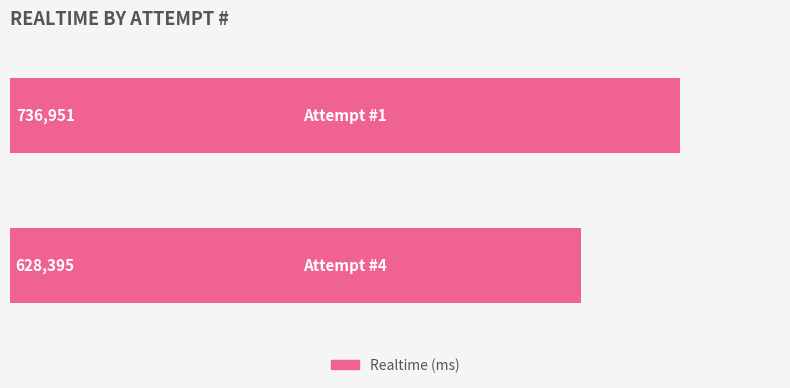

What is the average value?

682673